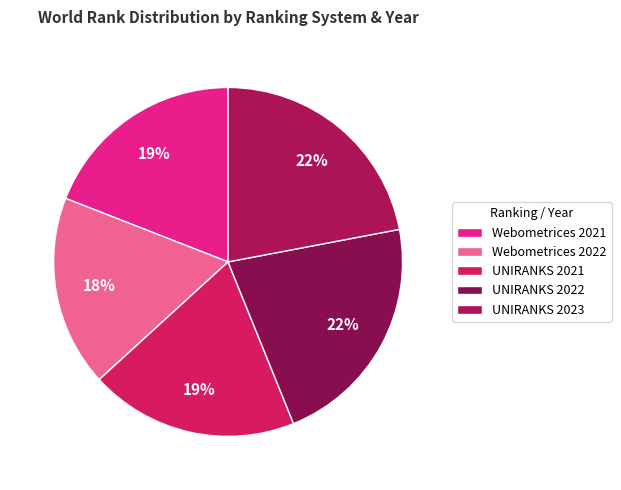

How many segments does this pie chart have?

5